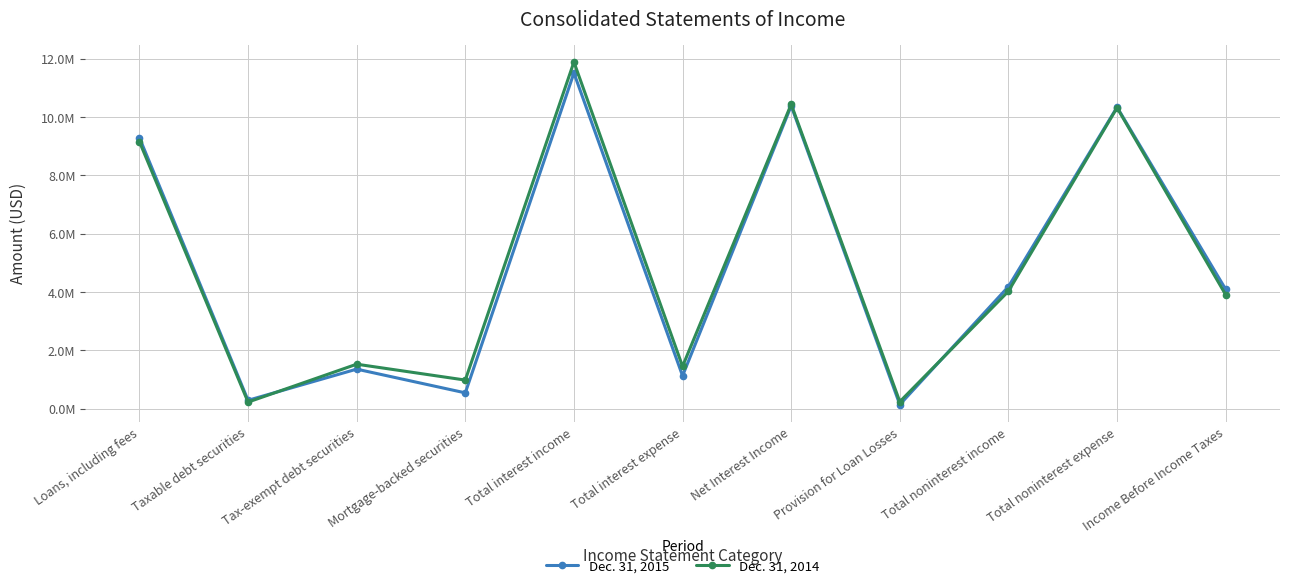

The Dec. 31, 2015 series shows 1791341 at Total interest expense. True or false?

False